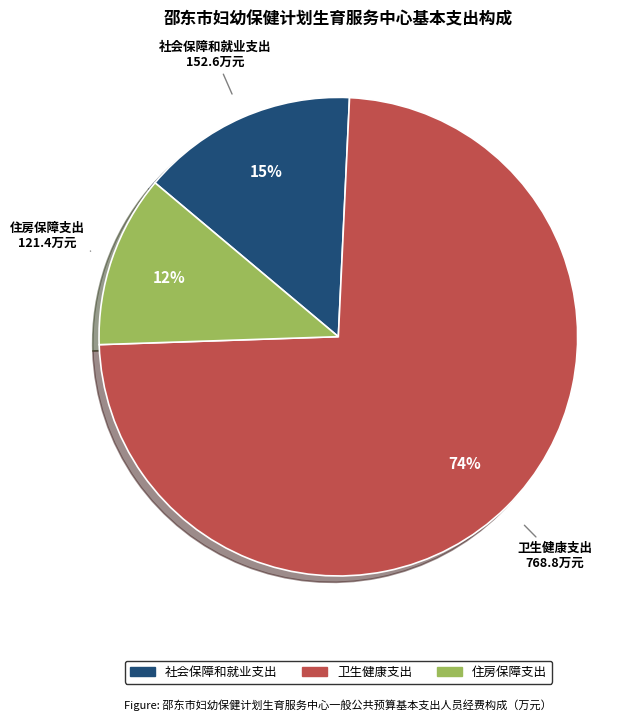

To the nearest percent, what is the average slice percentage?

33%